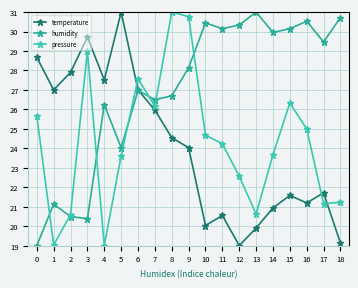

What is the minimum value for humidity?

19.0